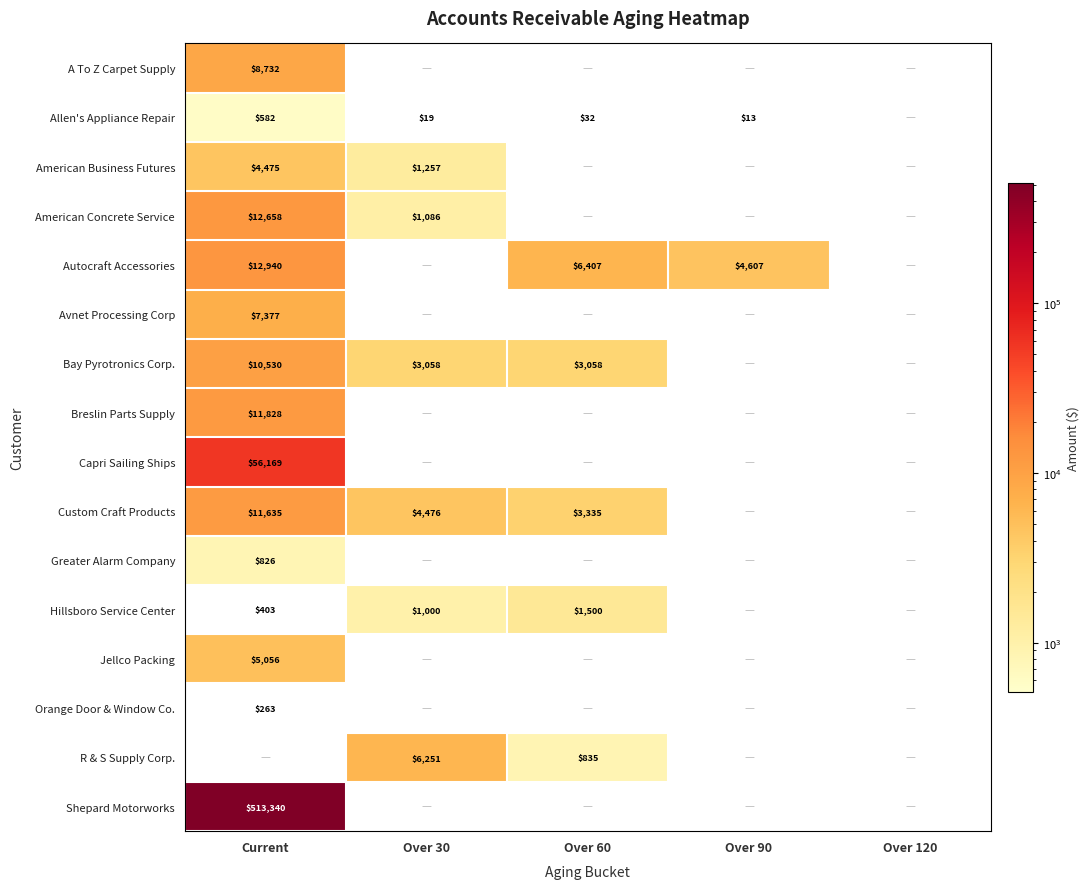

The value of Allen's Appliance Repair at Over 60 is 57. True or false?

False